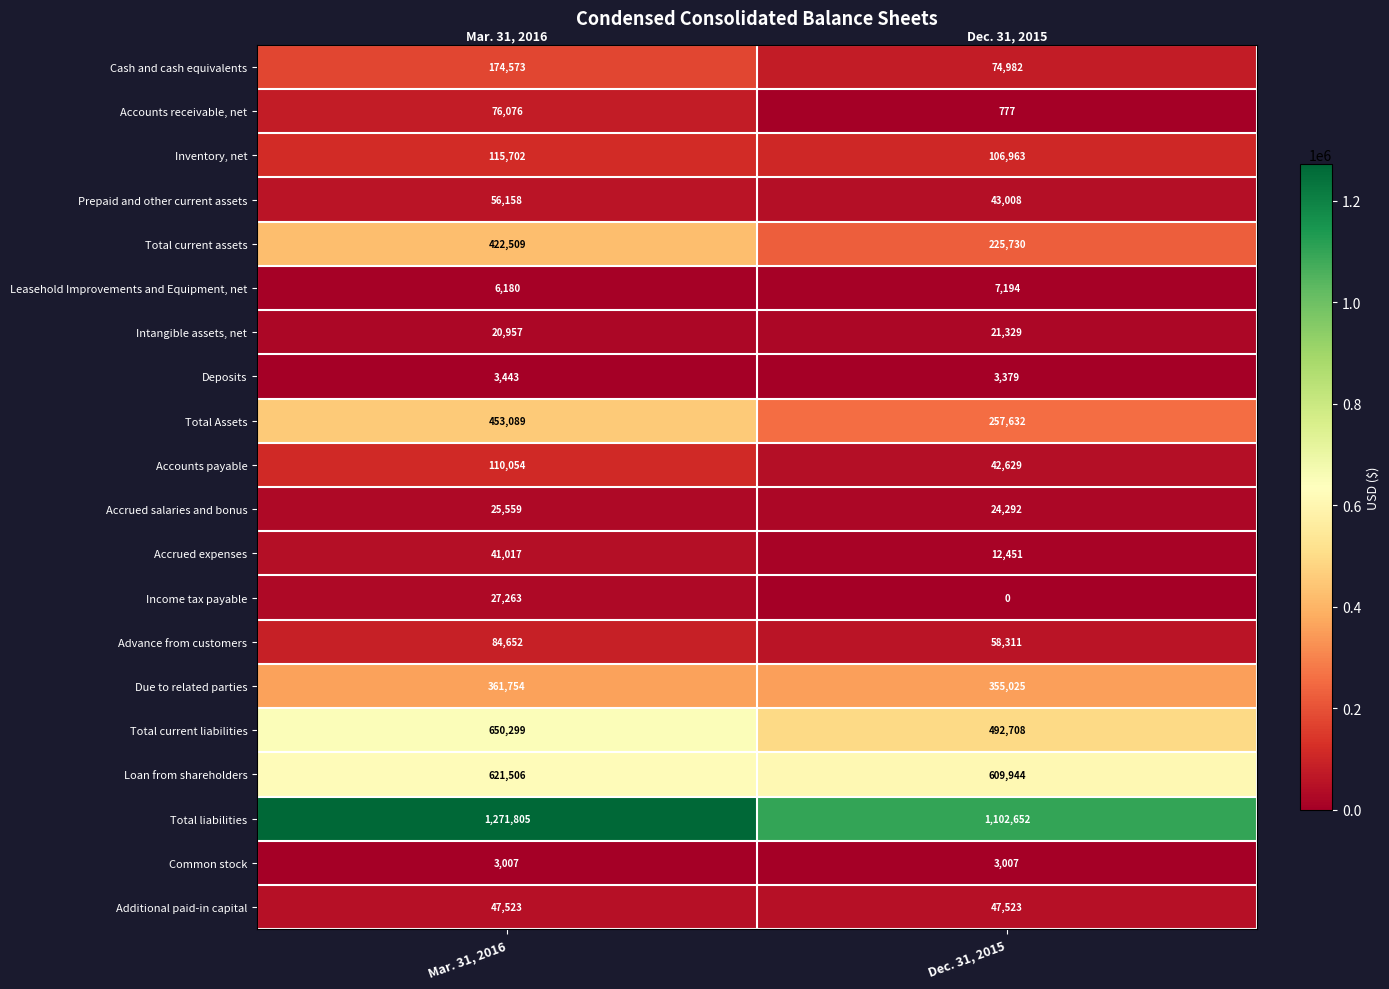

Which series changed the most between Mar. 31, 2016 and Dec. 31, 2015?

Total current assets